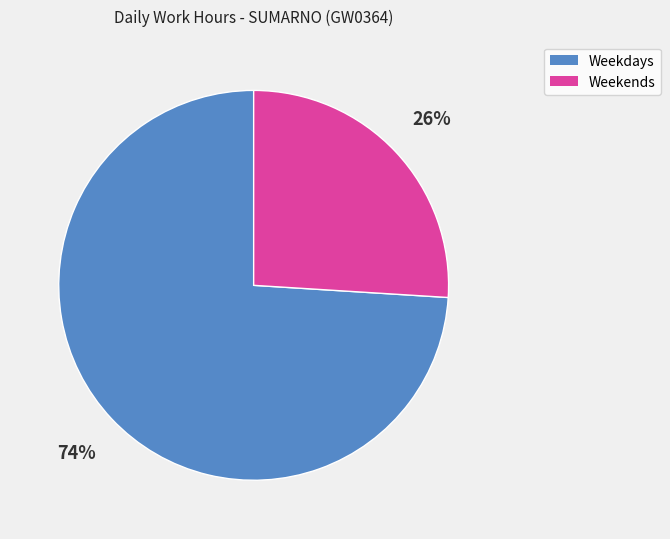

Combined, do Weekends and Weekdays account for over 50%?

Yes